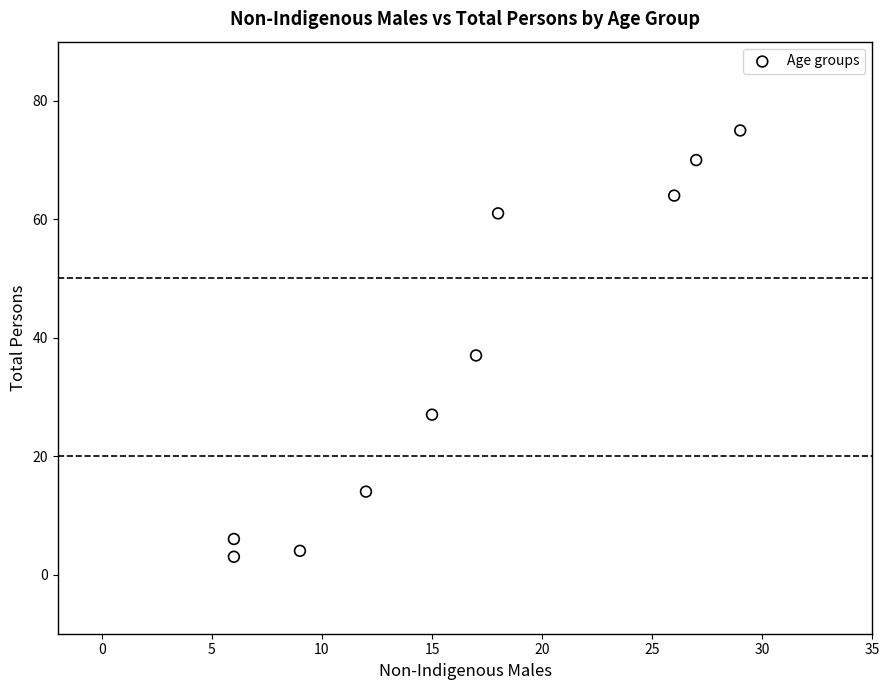

What is the range of Y values (max minus min)?

72